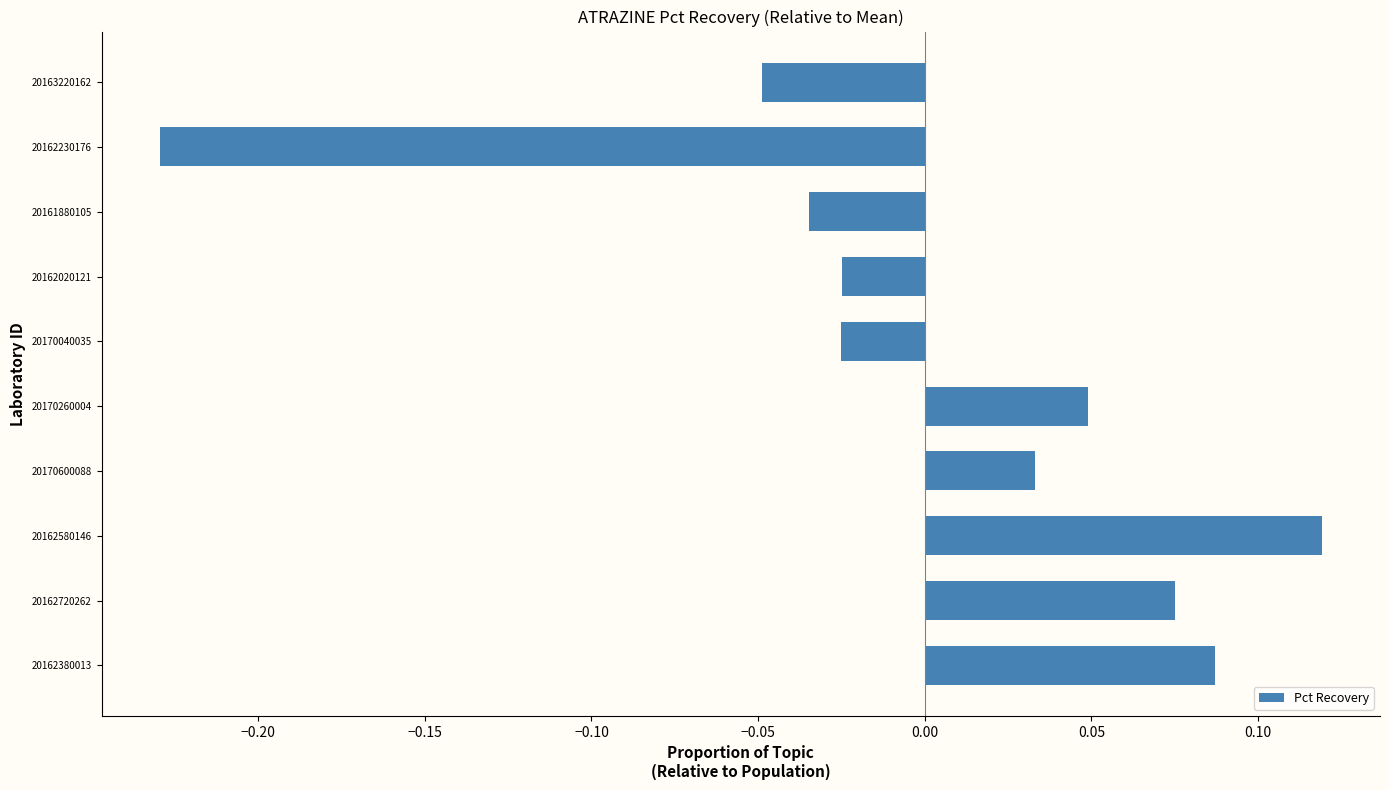

What is the difference between the maximum and minimum values?

0.3